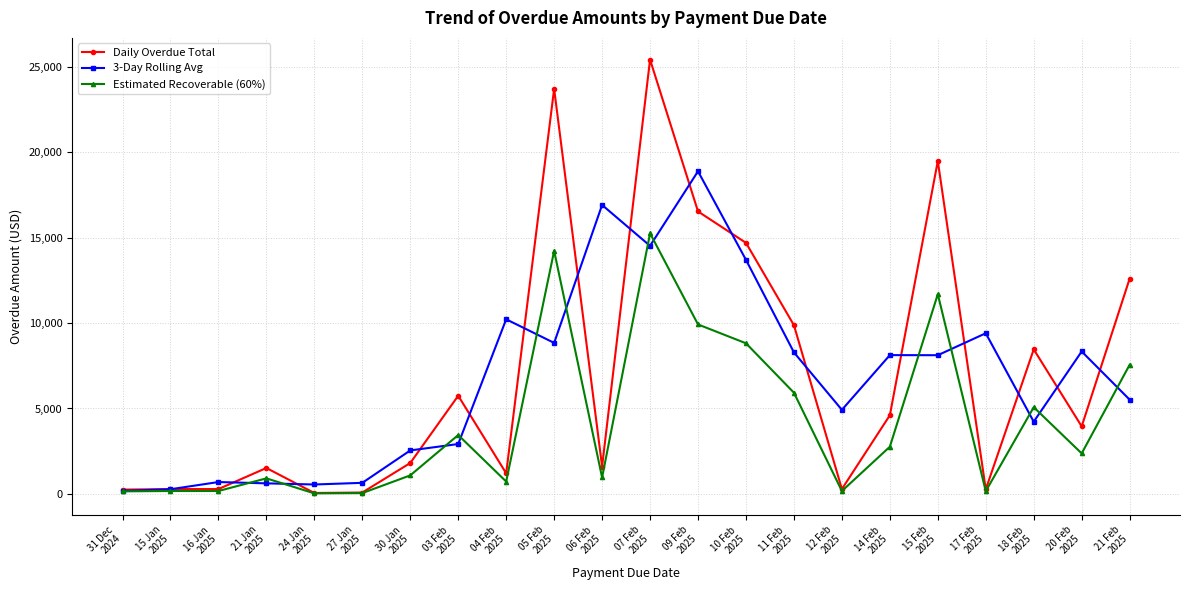

How many lines are shown in the chart?

3